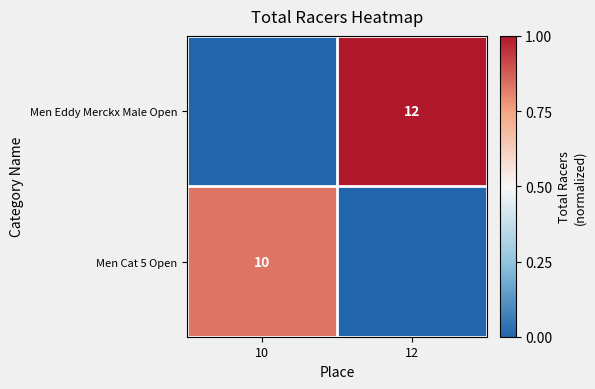

The value of Men Eddy Merckx Male Open at 12 is 12. True or false?

True